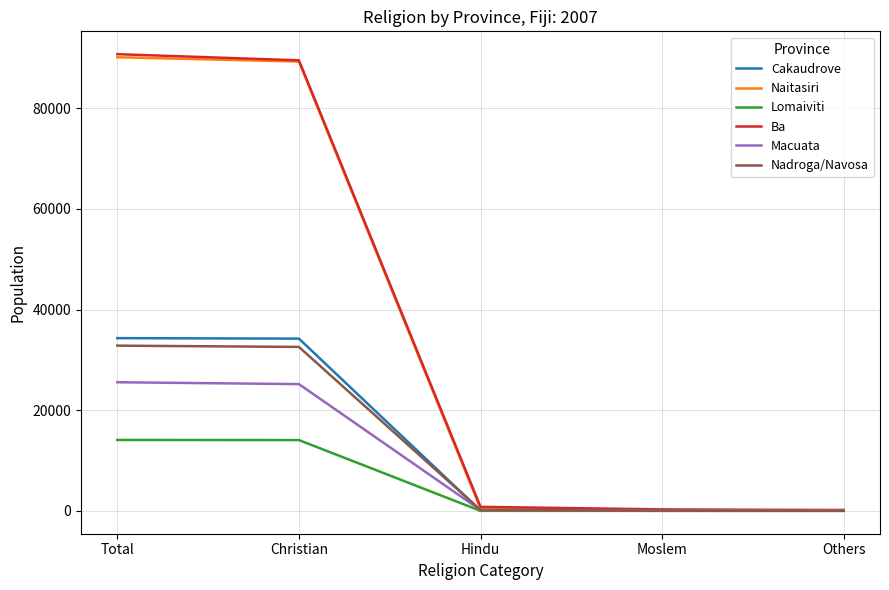

Is the value of Lomaiviti at Moslem greater than the value of Naitasiri at Christian?

No